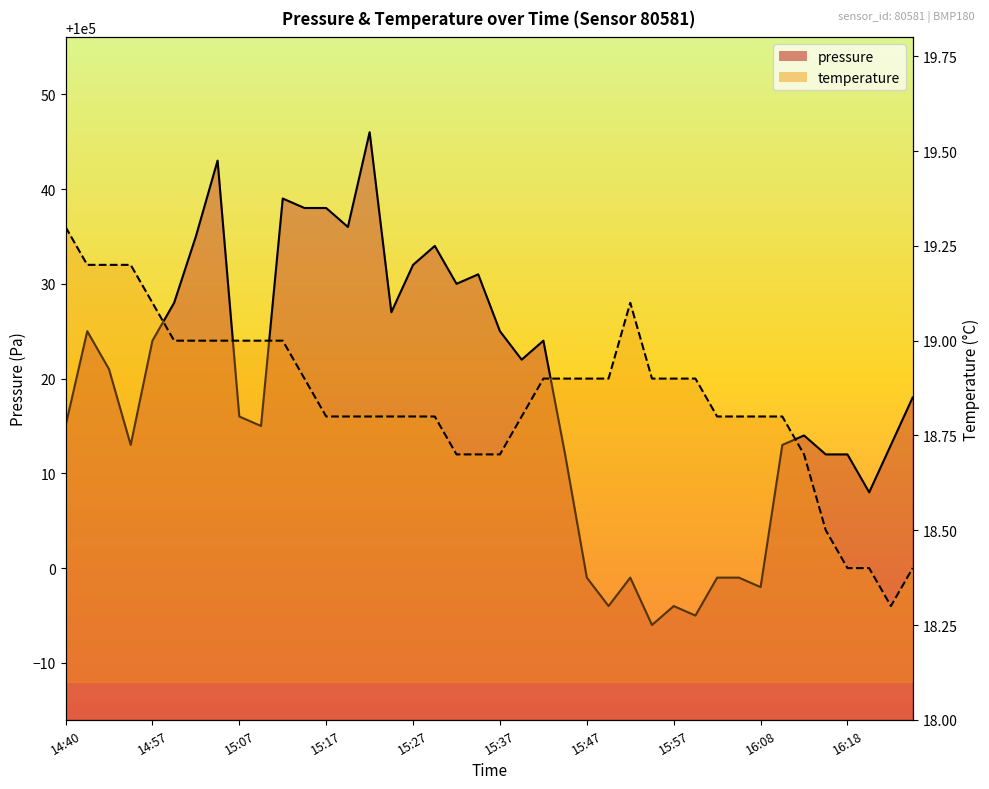

Which series changed the most between 15:50 and 16:08?

pressure